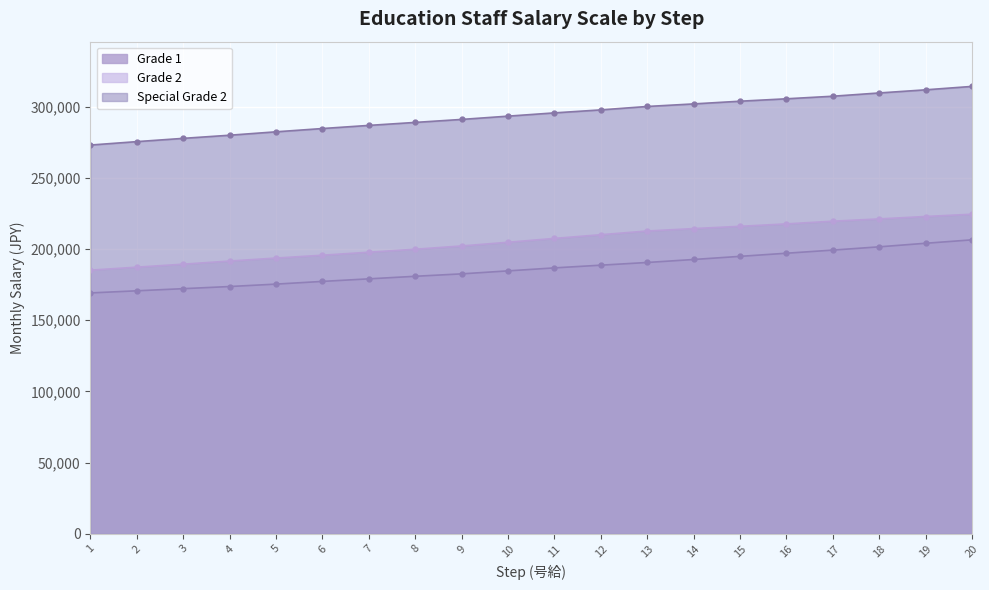

List the series in order of their peak value, highest first.

Special Grade 2, Grade 2, Grade 1